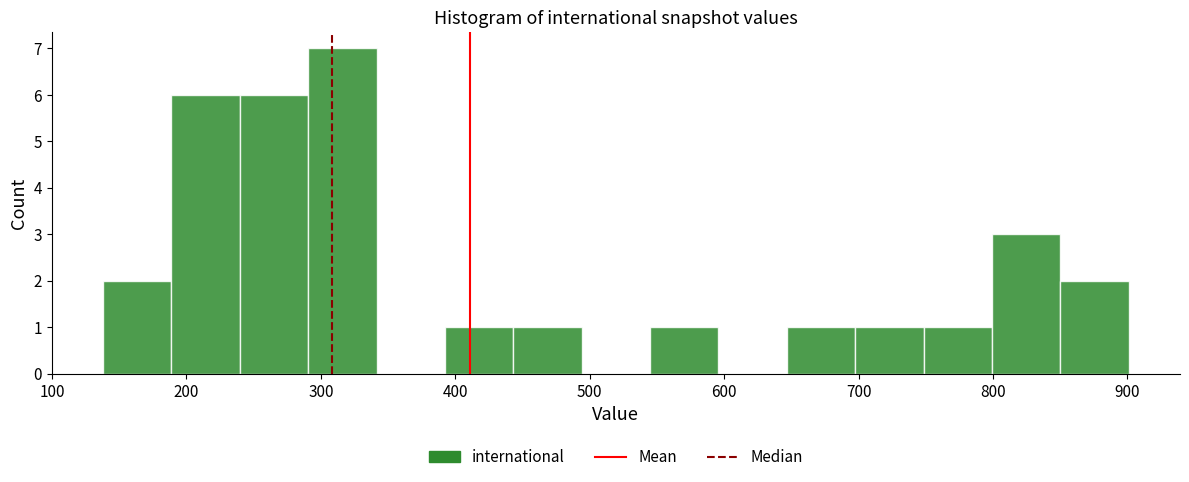

Reading left to right, list every bar in this chart as the range it spans on the x-axis followed by its height. Neither the bar edges nor the heights are printed on the chart, so give them approximately, as read against the axes.

140 to 190: 2
190 to 240: 6
240 to 290: 6
290 to 340: 7
340 to 390: 0
390 to 440: 1
440 to 490: 1
490 to 540: 0
540 to 600: 1
600 to 650: 0
650 to 700: 1
700 to 750: 1
750 to 800: 1
800 to 850: 3
850 to 900: 2